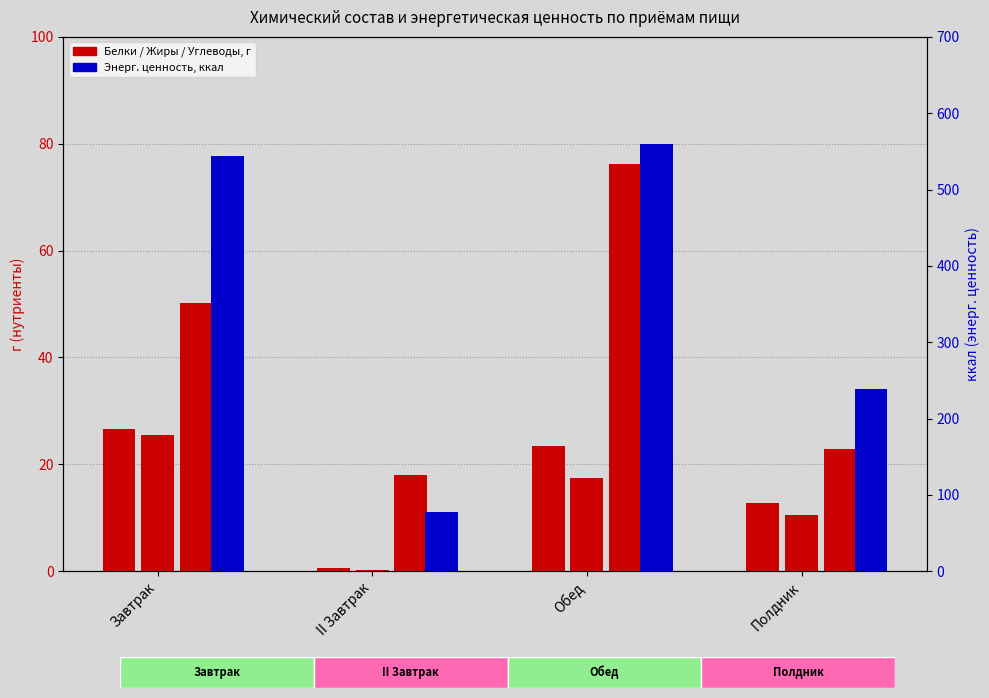

At how many categories does at least one series exceed 424?

2